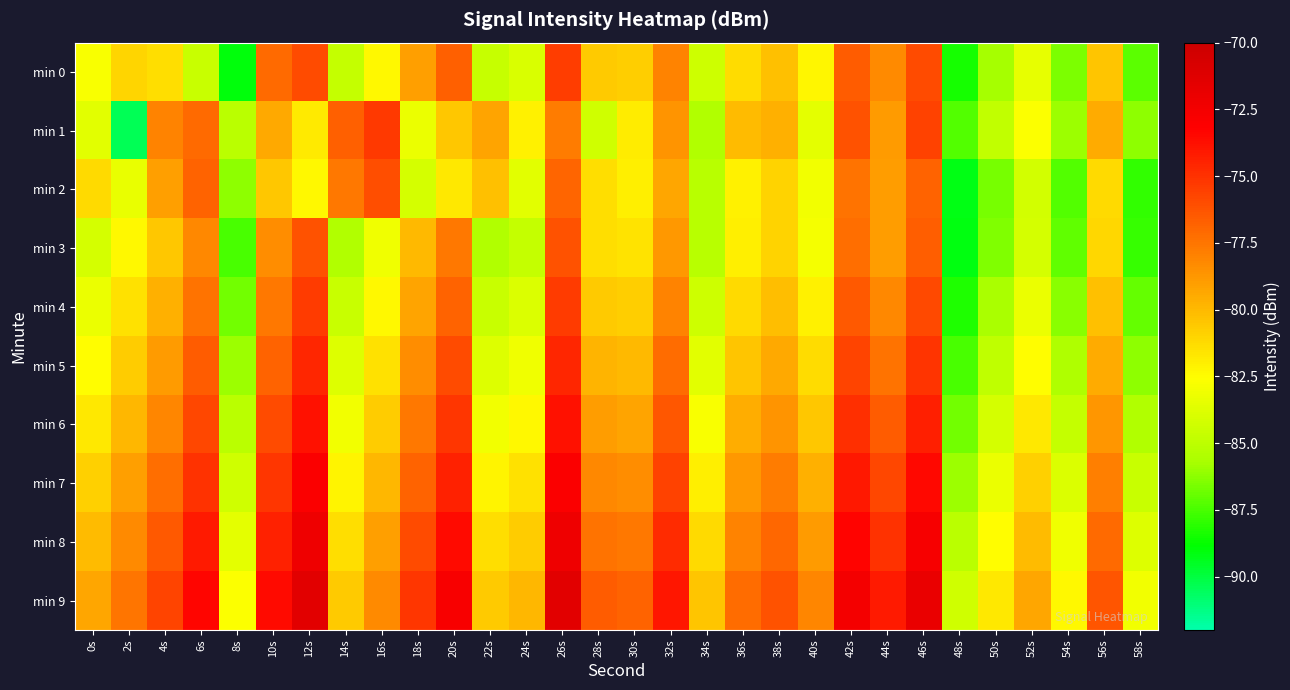

At 14s, list the series in order from largest to smallest.

min 1, min 2, min 9, min 8, min 7, min 6, min 5, min 4, min 0, min 3